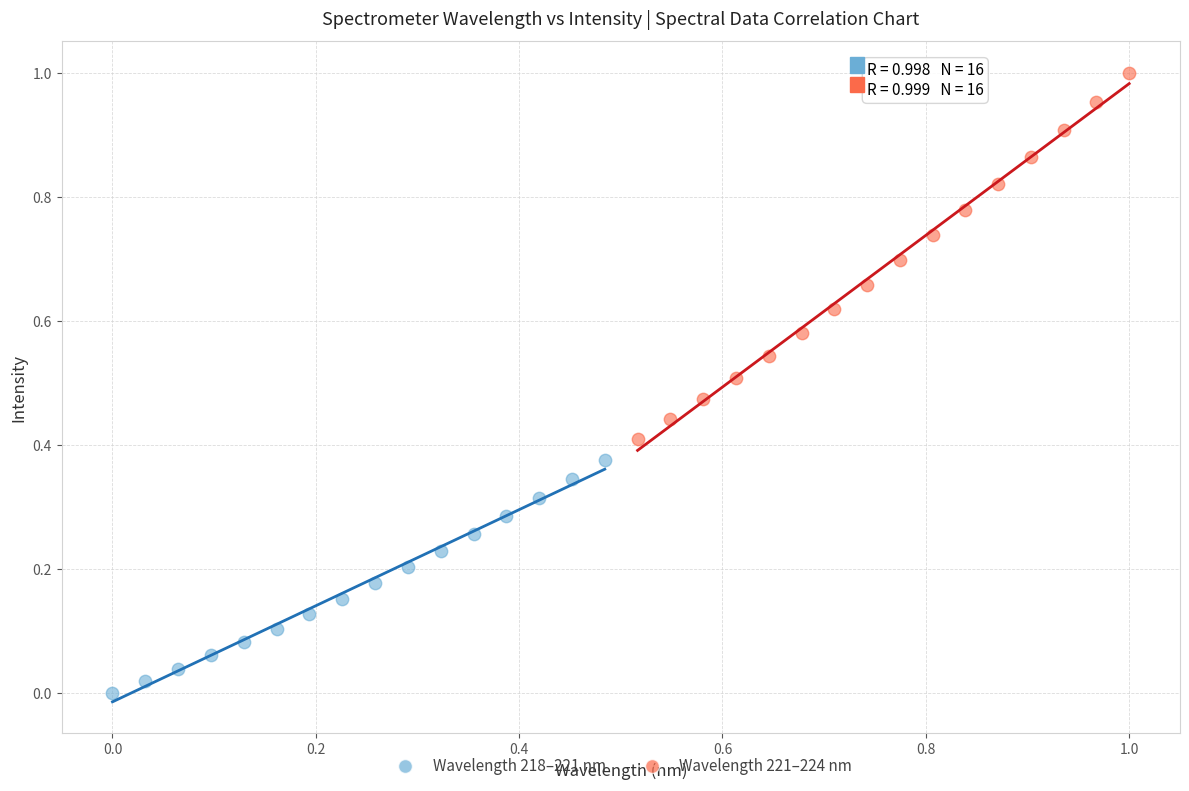

Which series contains the highest Y value?

Wavelength 221–224 nm